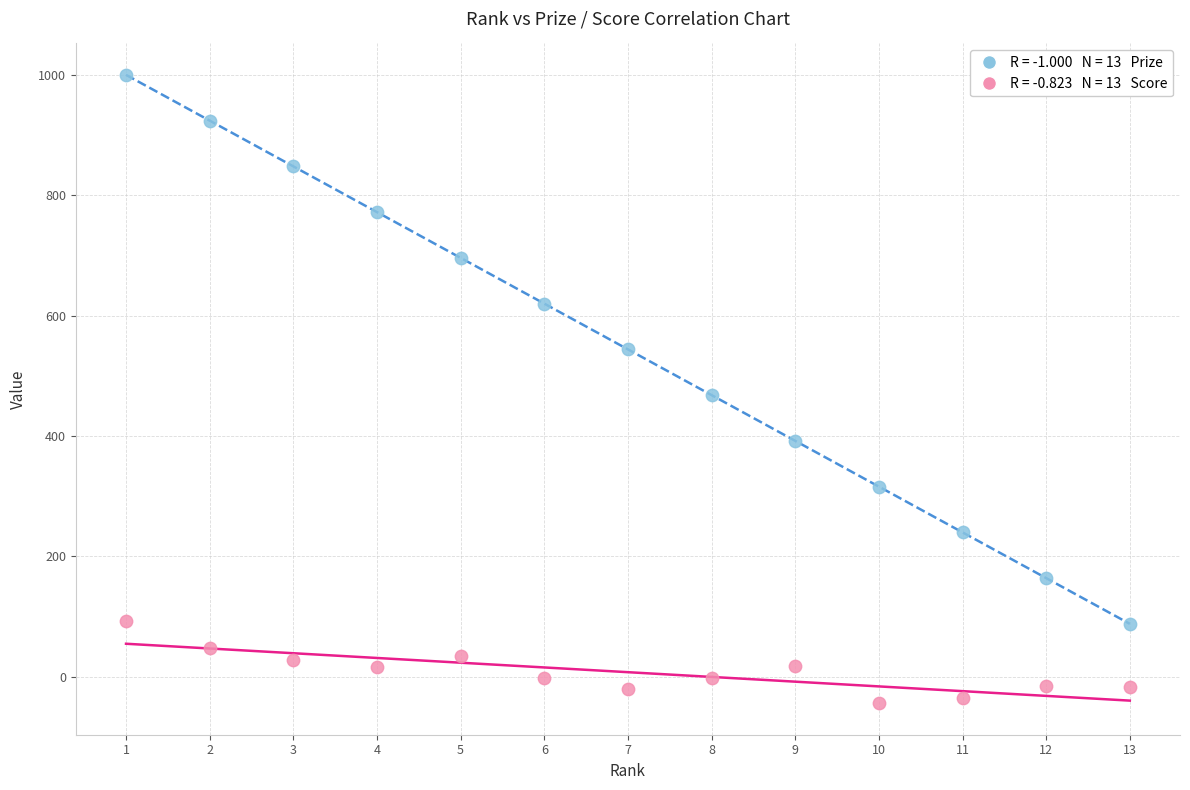

Across all data points, what is the range of Y values (max minus min)?

1044